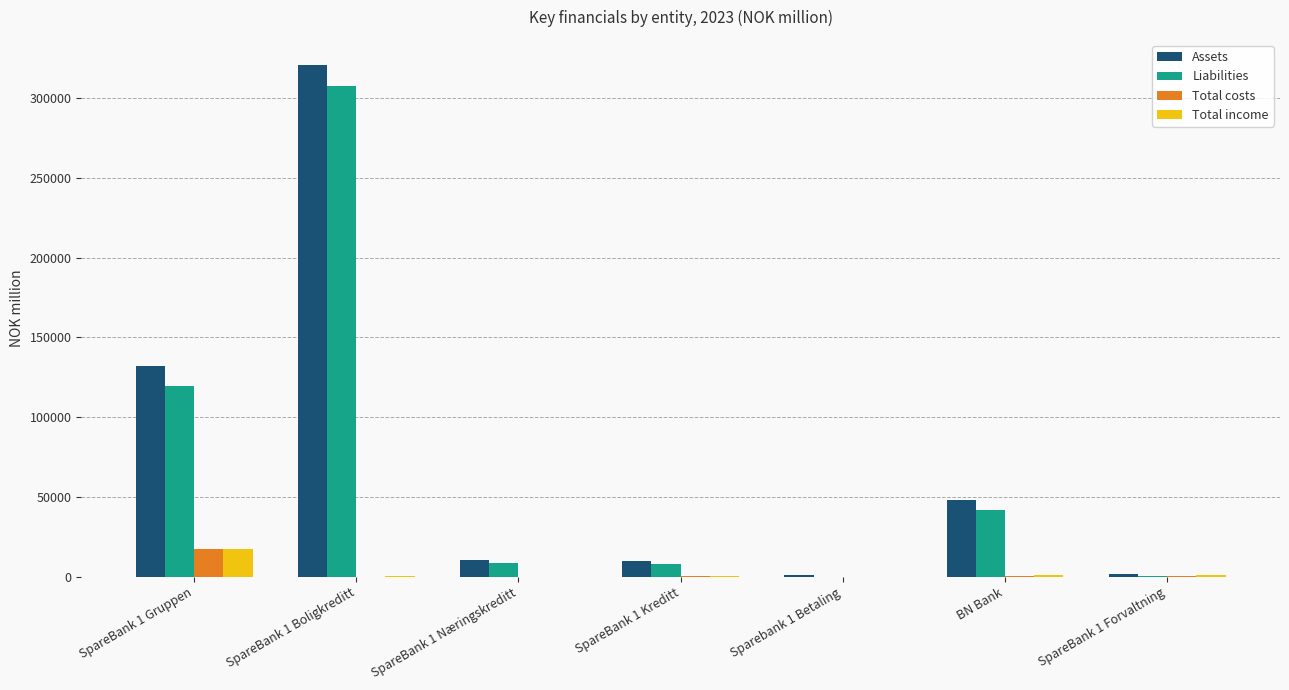

The value of Liabilities at SpareBank 1 Næringskreditt is 8547. True or false?

True